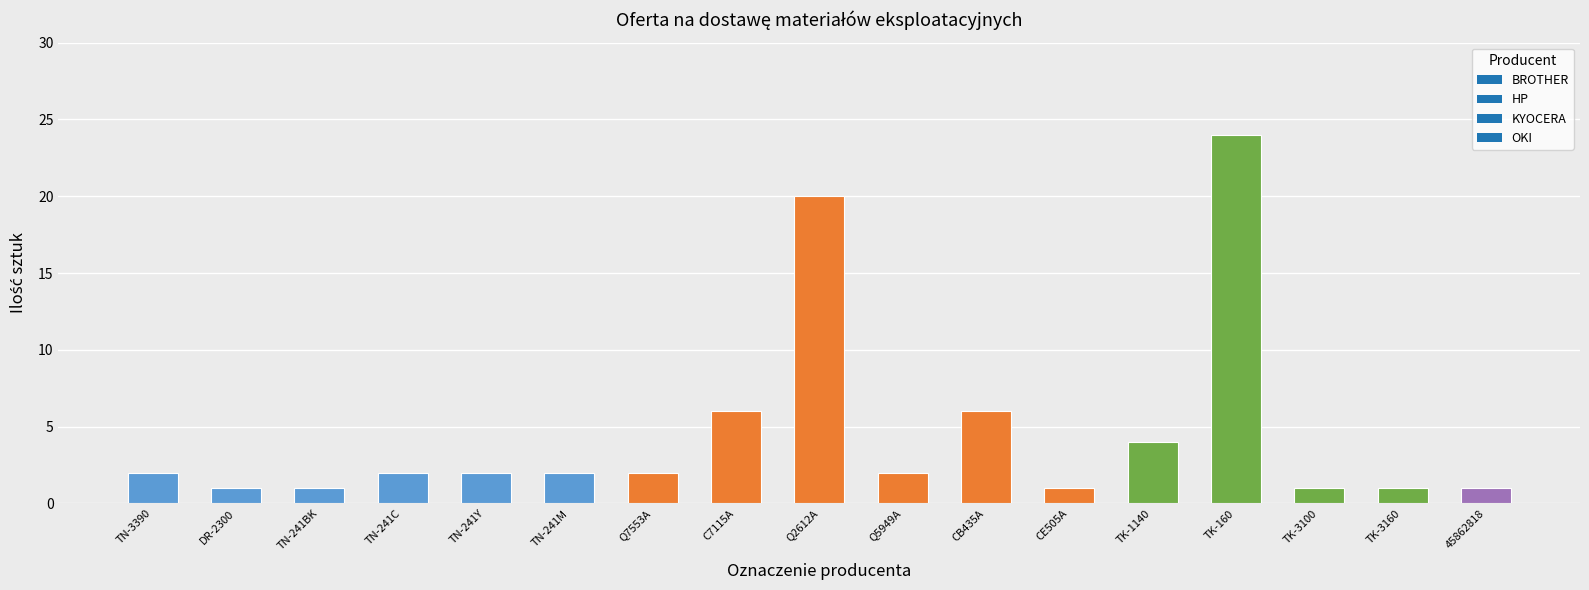

How many data points does each series have?

17